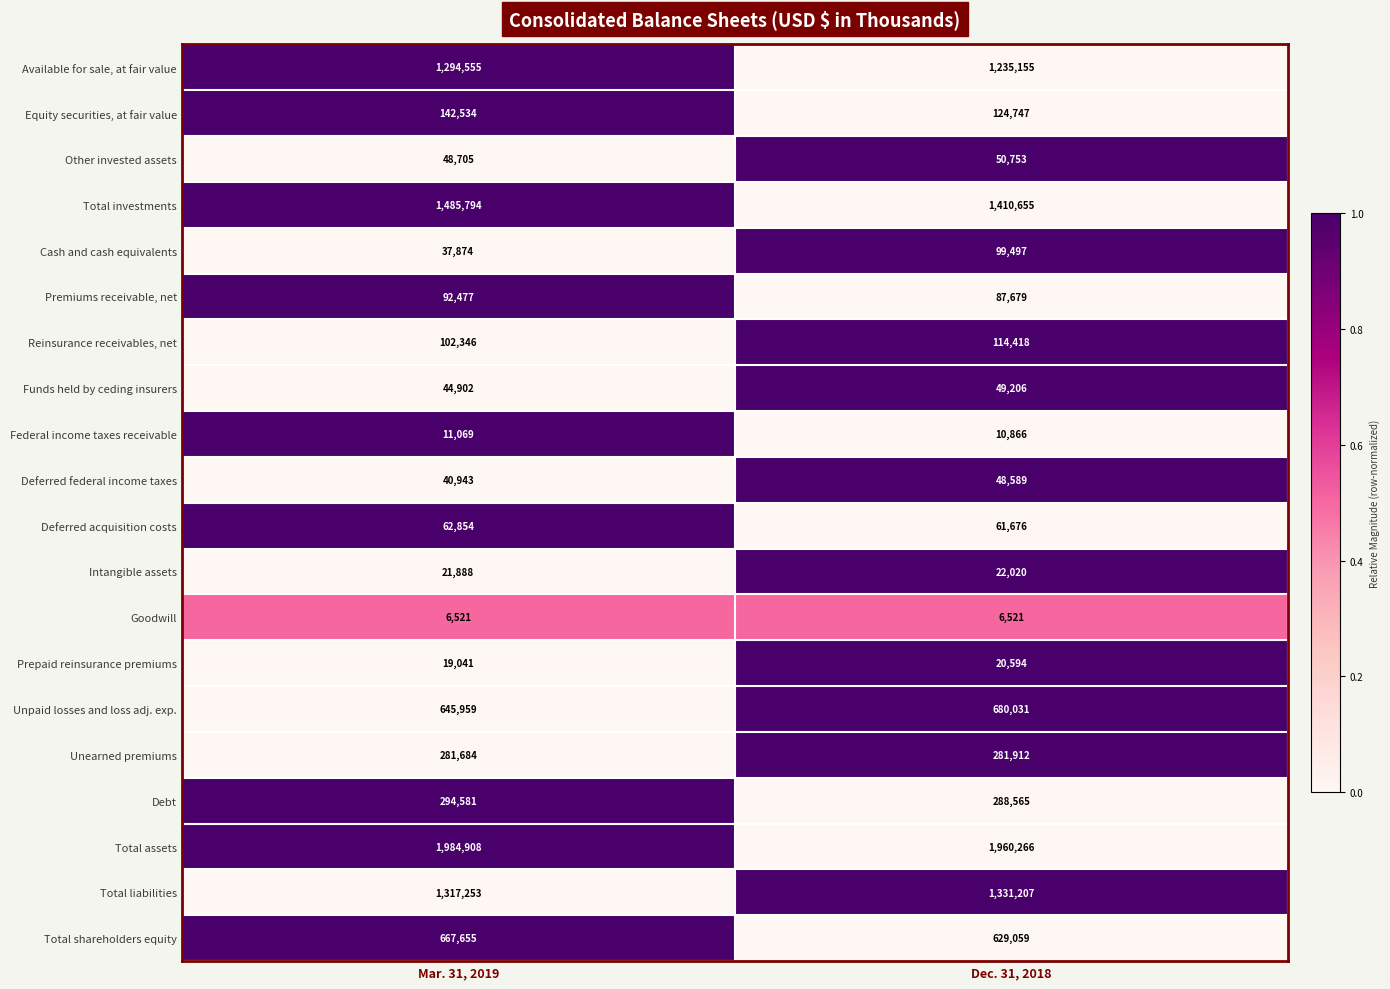

The value of Intangible assets at Mar. 31, 2019 is 13813. True or false?

False